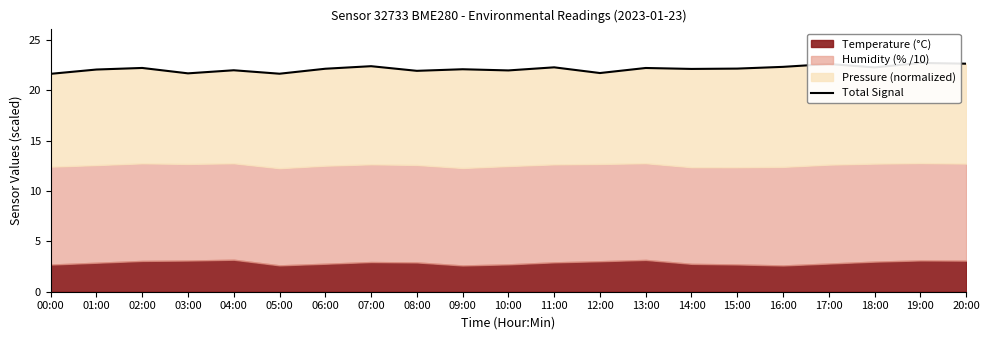

Reading left to right, list all the values displayed in this chart.

21.7	22.1	22.2	21.7	22.0	21.7	22.2	22.4	21.9	22.1	22.0	22.3	21.7	22.2	22.1	22.2	22.3	22.6	22.3	22.7	22.7